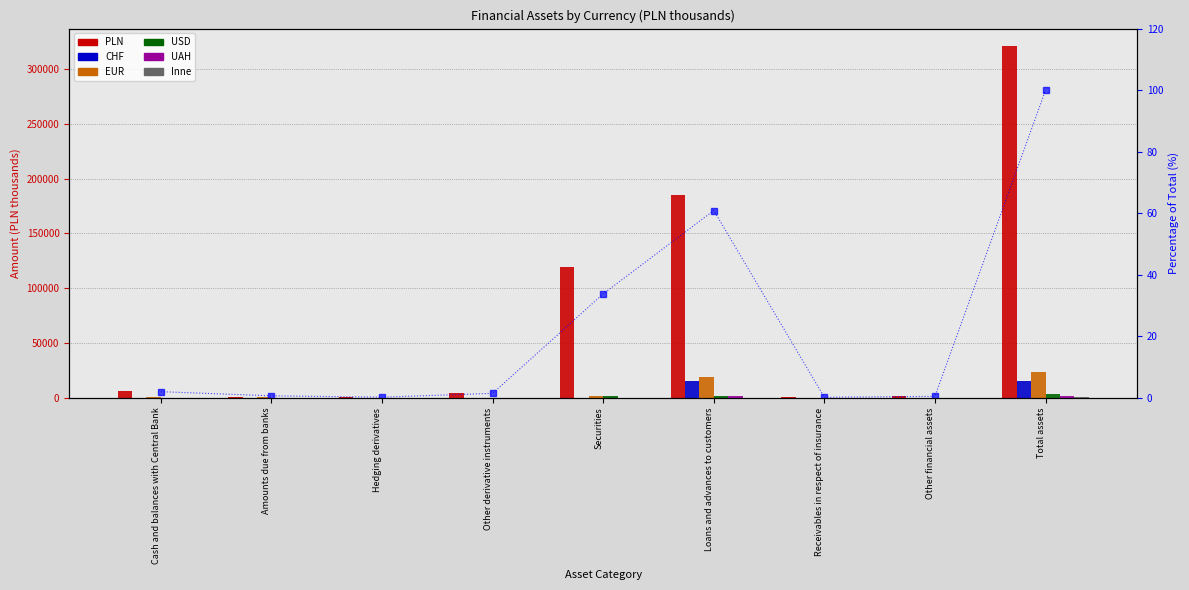

Reading right to left, what are all the values shown in this chart?

PLN: Total assets=320607	Other financial assets=1817	Receivables in respect of insurance=798	Loans and advances to customers=185329	Securities=119589	Other derivative instruments=4971	Hedging derivatives=931	Amounts due from banks=657	Cash and balances with Central Bank=6515
CHF: Total assets=15233	Other financial assets=16	Receivables in respect of insurance=0	Loans and advances to customers=15049	Securities=0	Other derivative instruments=118	Hedging derivatives=6	Amounts due from banks=5	Cash and balances with Central Bank=39
EUR: Total assets=23340	Other financial assets=81	Receivables in respect of insurance=0	Loans and advances to customers=18905	Securities=2240	Other derivative instruments=326	Hedging derivatives=21	Amounts due from banks=1217	Cash and balances with Central Bank=550
USD: Total assets=3528	Other financial assets=10	Receivables in respect of insurance=0	Loans and advances to customers=1543	Securities=1535	Other derivative instruments=80	Hedging derivatives=0	Amounts due from banks=224	Cash and balances with Central Bank=136
UAH: Total assets=2024	Other financial assets=0	Receivables in respect of insurance=0	Loans and advances to customers=1440	Securities=318	Other derivative instruments=0	Hedging derivatives=0	Amounts due from banks=215	Cash and balances with Central Bank=51
Inne: Total assets=778	Other financial assets=13	Receivables in respect of insurance=0	Loans and advances to customers=337	Securities=0	Other derivative instruments=6	Hedging derivatives=0	Amounts due from banks=239	Cash and balances with Central Bank=183